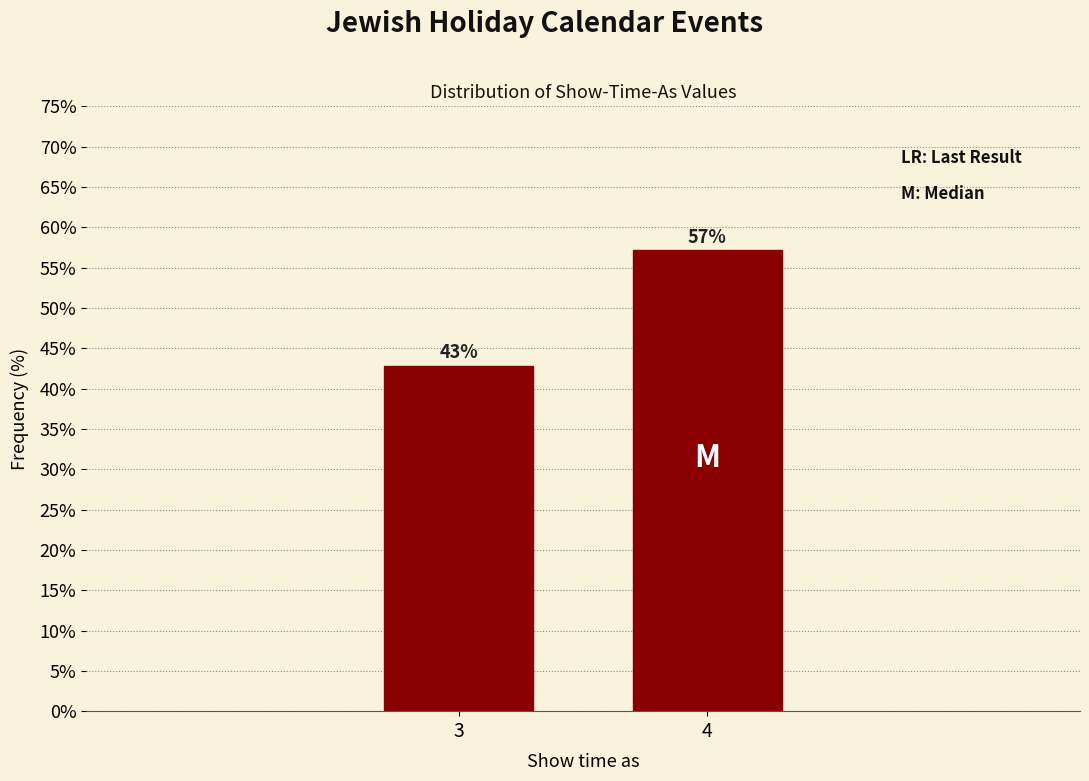

True or false: the data shows 88.0 at 4.

False